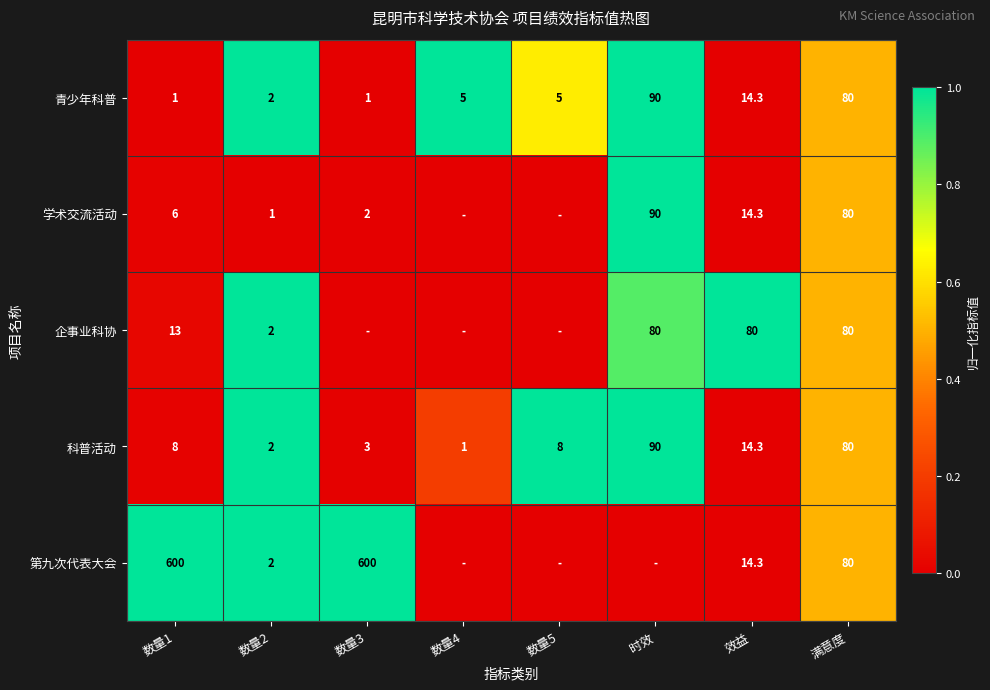

The value of 学术交流活动 at 数量3 is 2.7. True or false?

False